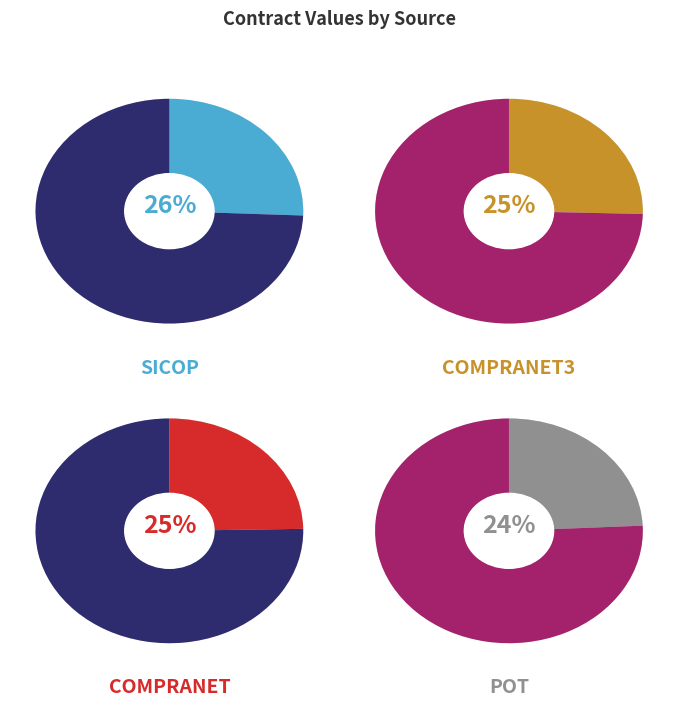

Does any single category account for the majority?

No